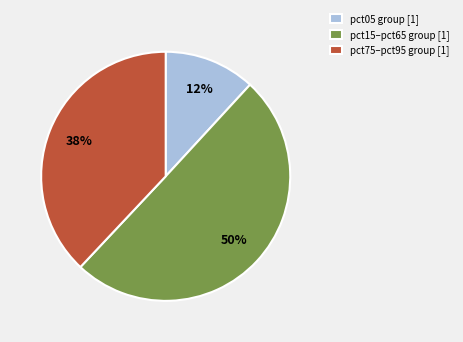

To the nearest percent, what percentage of the pie is pct05 group [1]?

12%